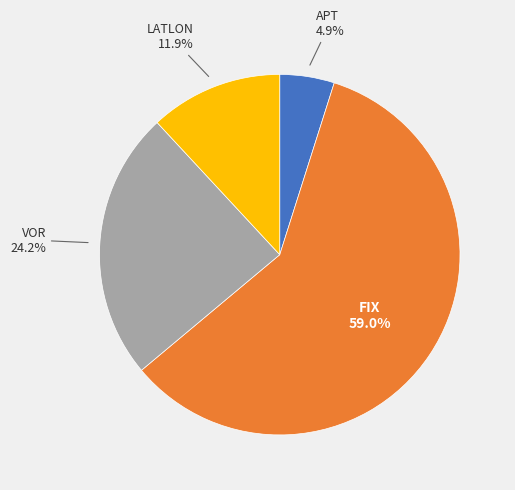

Does any single category account for the majority?

Yes